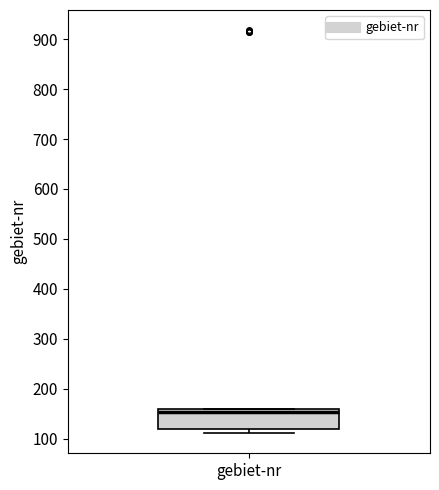

Where is the lower edge of the box for gebiet-nr on the y-axis? The values are not printed on the chart, so give them approximately, as read against the axis.

120